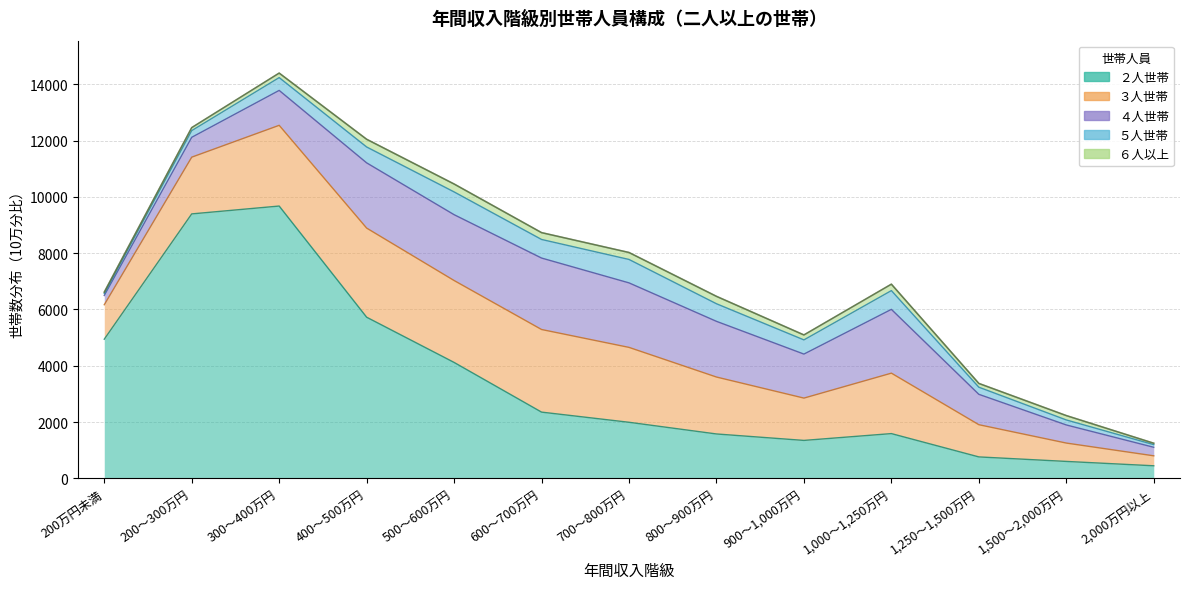

True or false: ５人世帯 and ３人世帯 intersect in this chart.

False